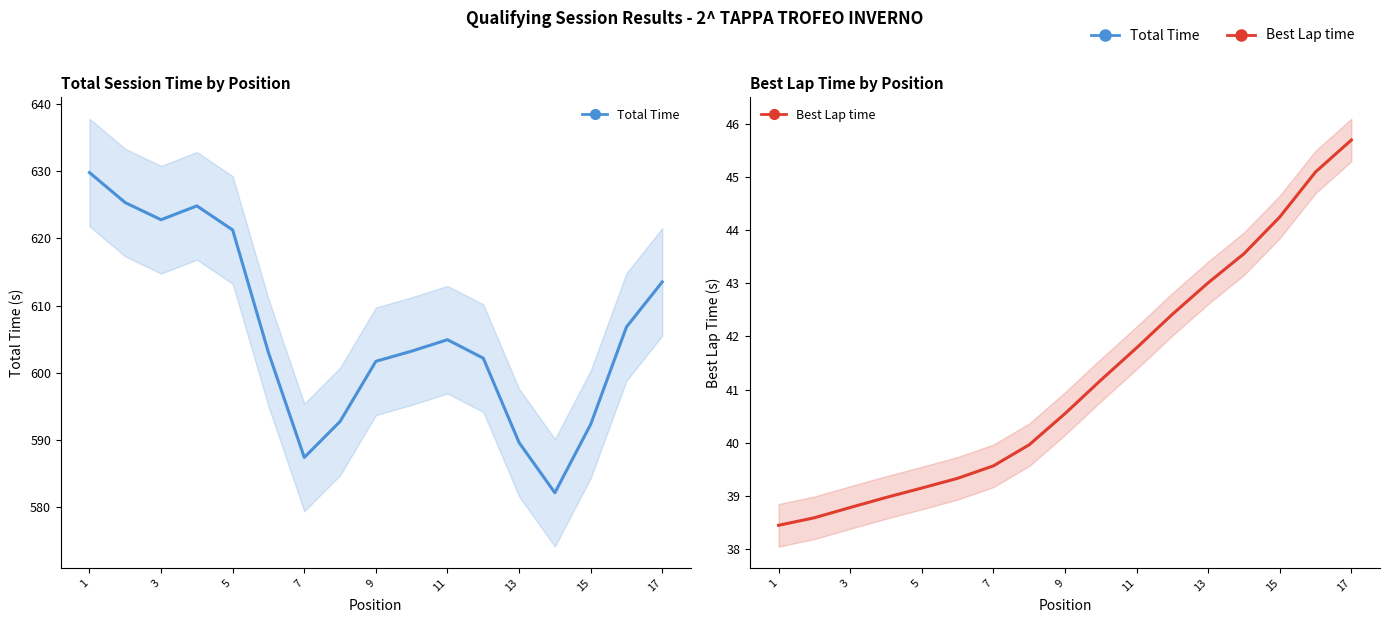

Does the chart have visible grid lines?

No